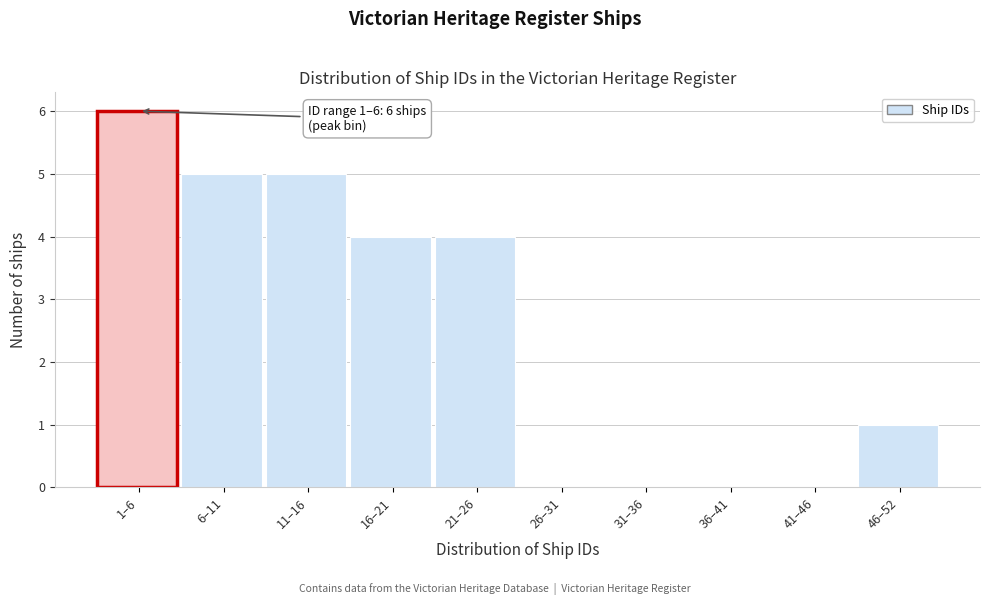

Reading right to left, extract all data points from this chart.

46–52=1	41–46=0	36–41=0	31–36=0	26–31=0	21–26=4	16–21=4	11–16=5	6–11=5	1–6=6